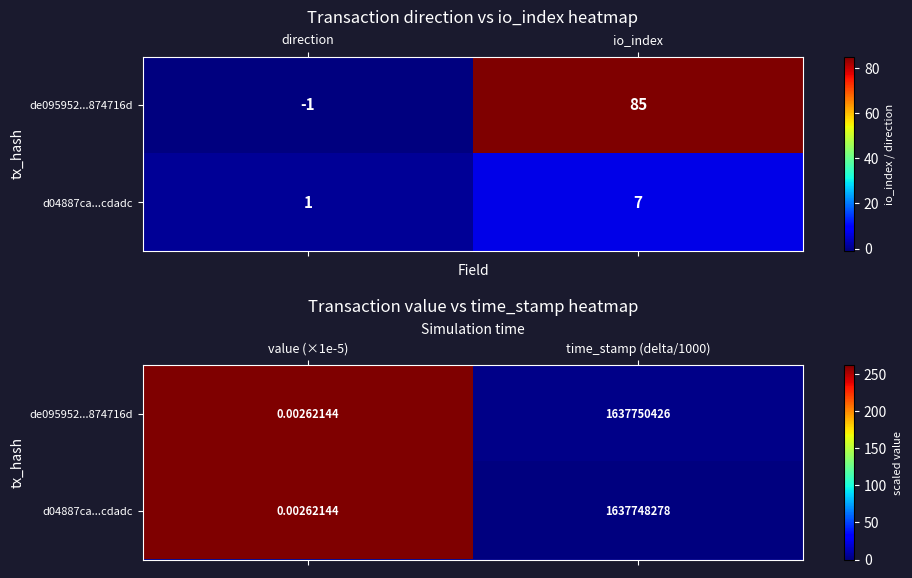

At how many categories does at least one series exceed 107?

1